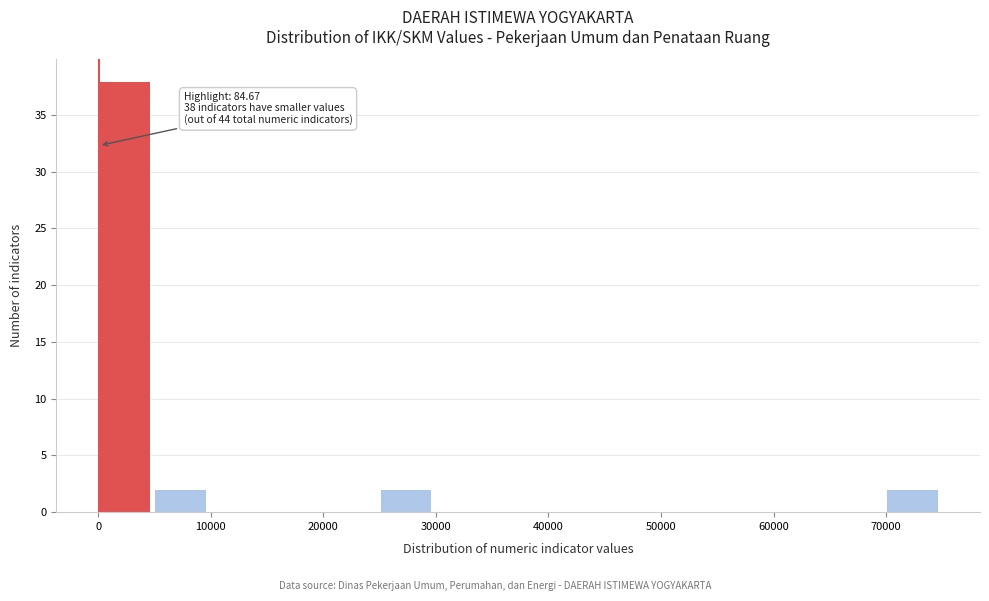

Which range on the x-axis has the tallest bar?

0 to 5000